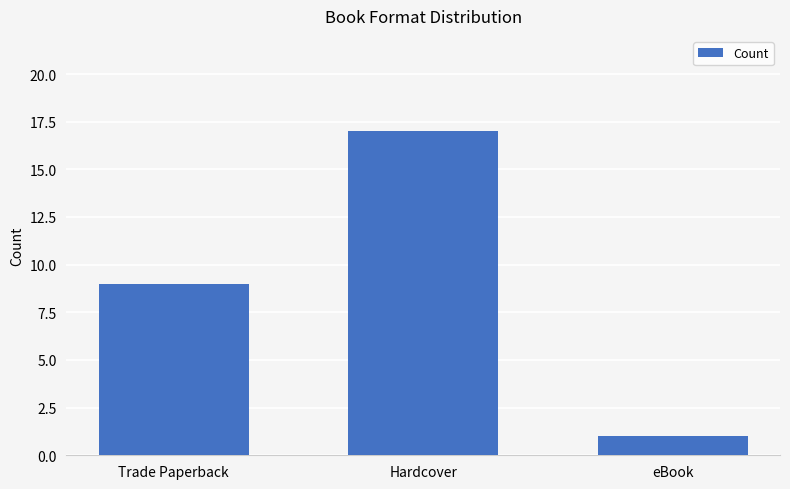

What is the change in value from Trade Paperback to eBook?

-8